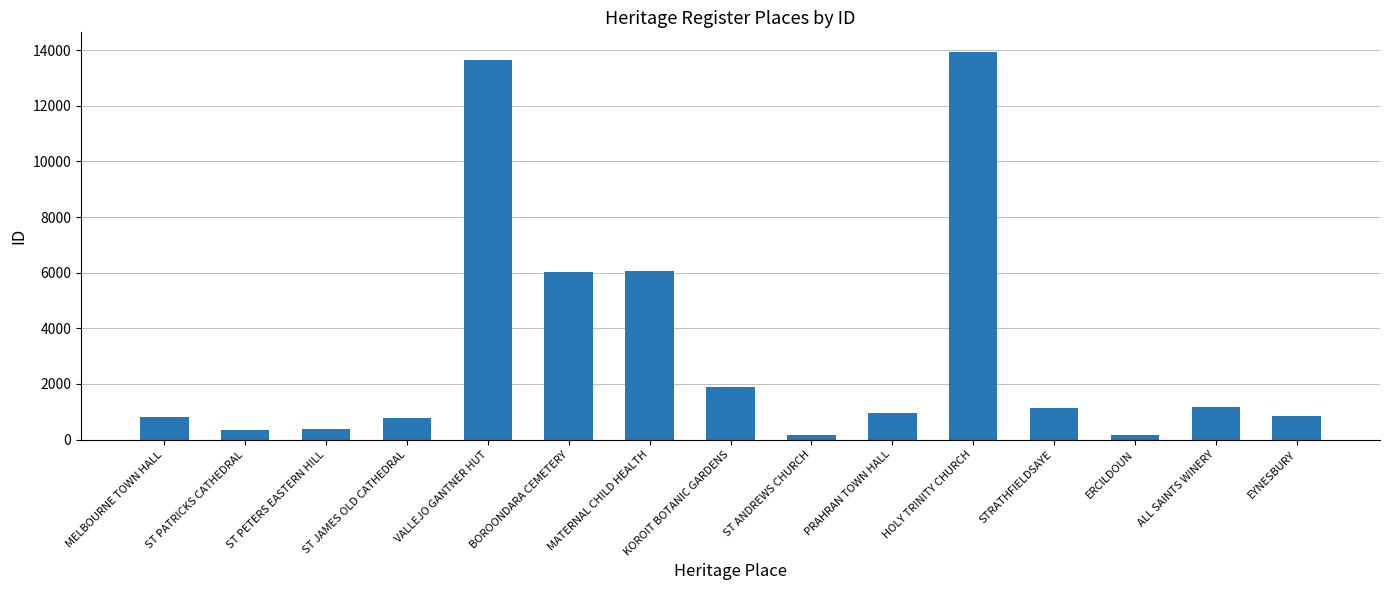

What is the greatest value displayed?

13944